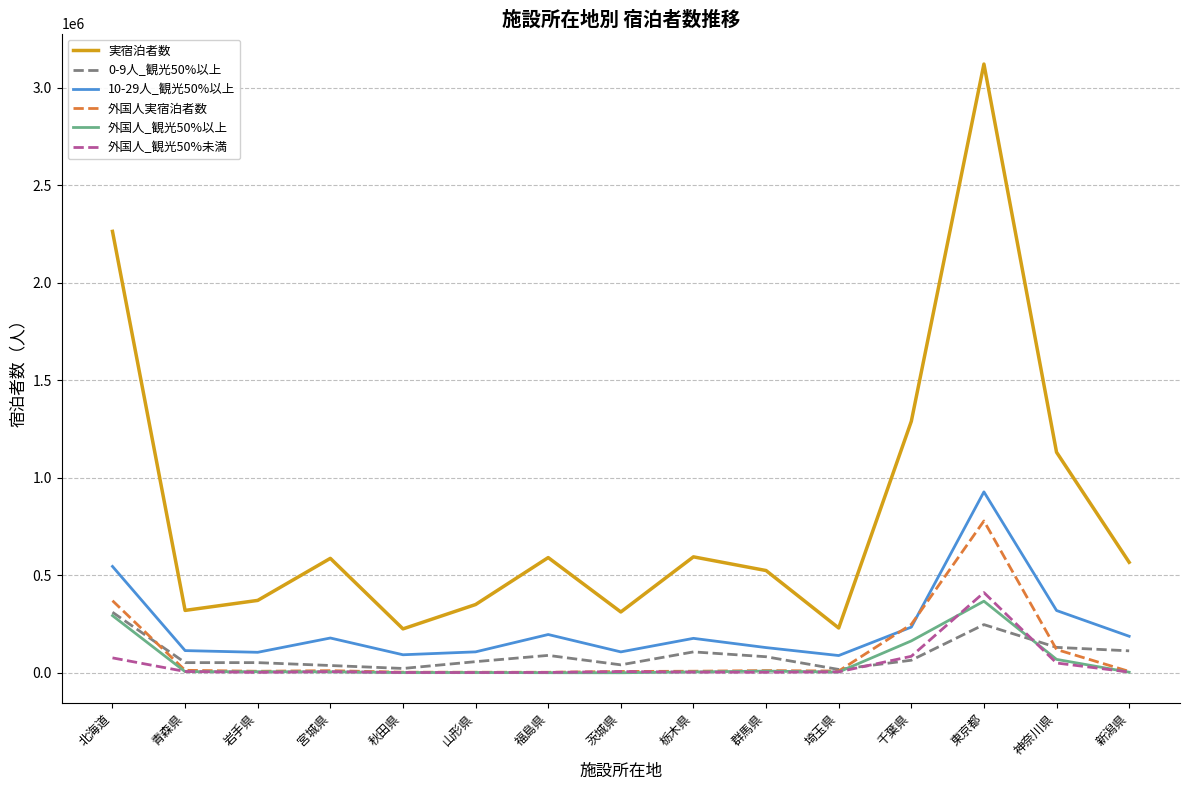

What position from the right is 千葉県?

4